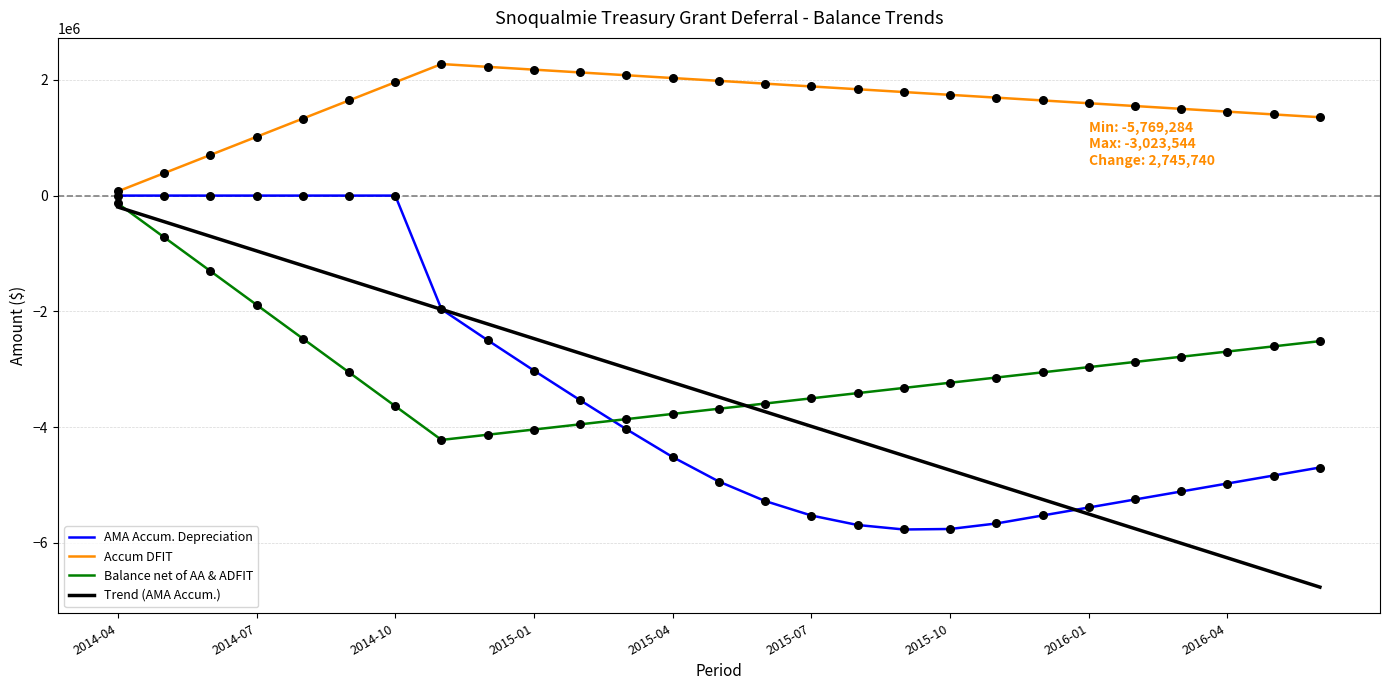

Which series has the largest total across all categories?

Accum DFIT